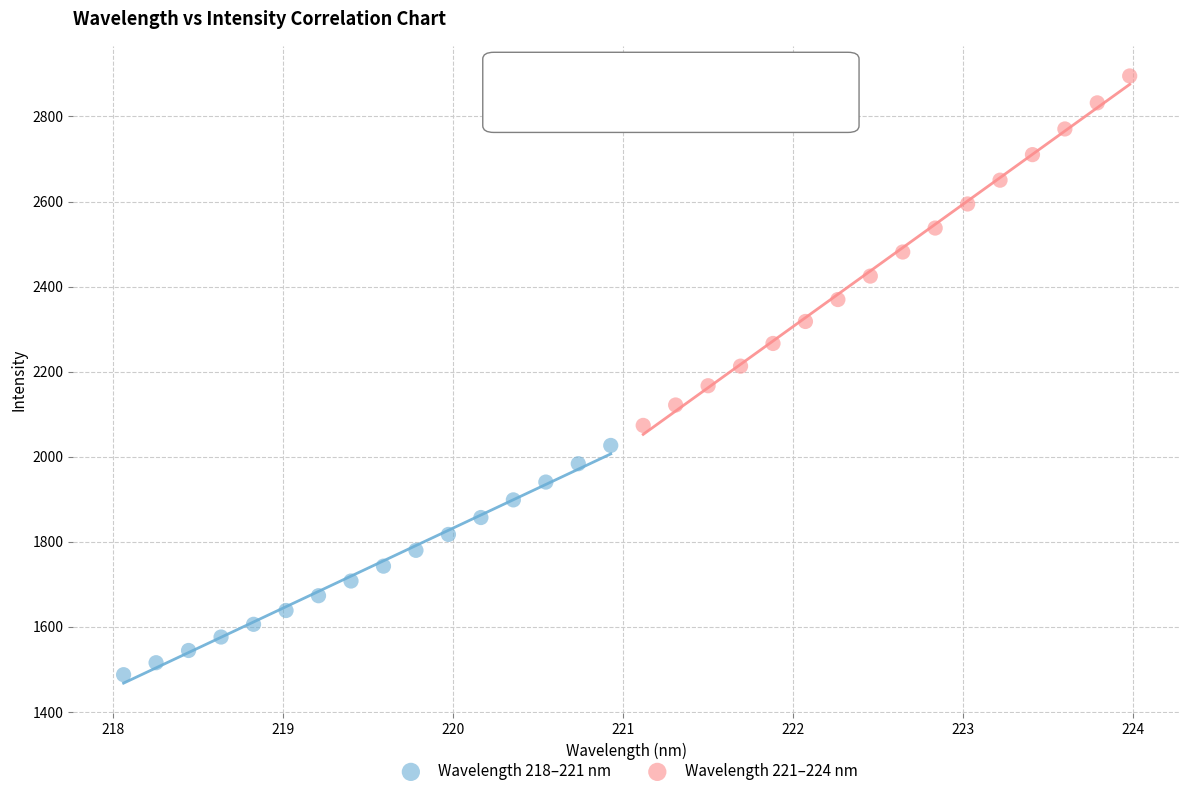

Which series contains the lowest Y value?

Wavelength 218–221 nm